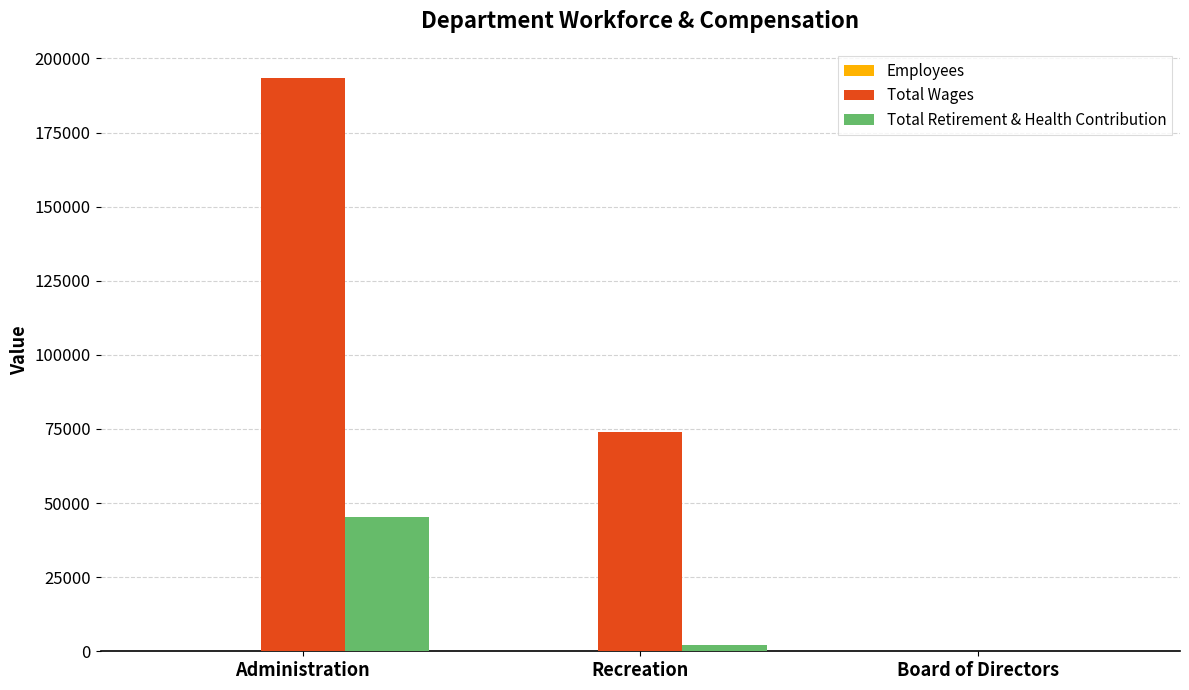

Does the chart contain stacked bars?

No